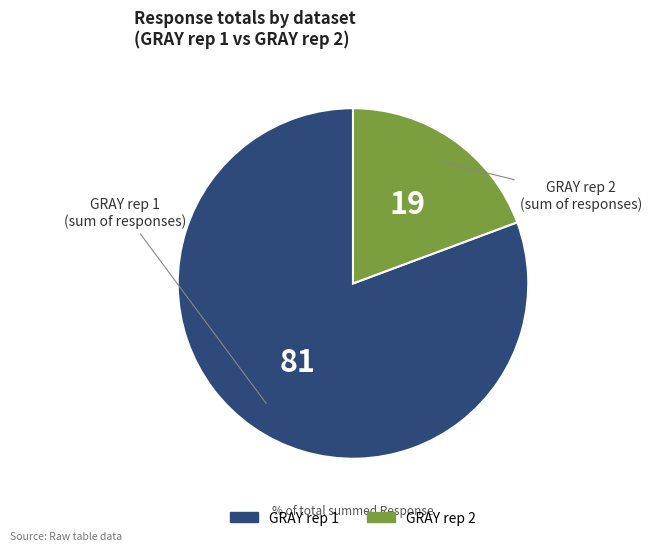

Do GRAY rep 1 and GRAY rep 2 together represent more than half of the pie?

Yes